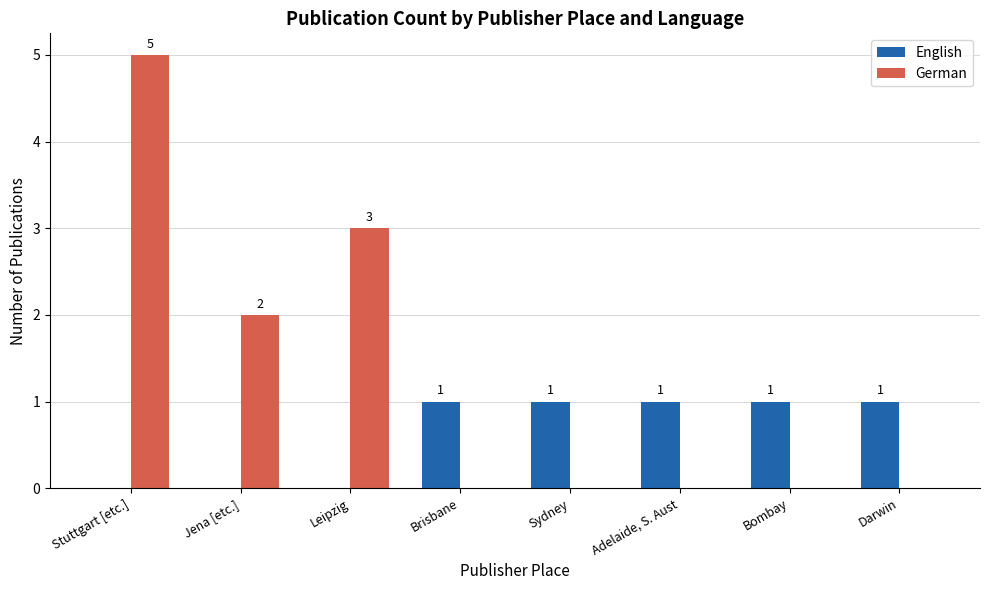

Which series changed the most between Leipzig and Bombay?

German